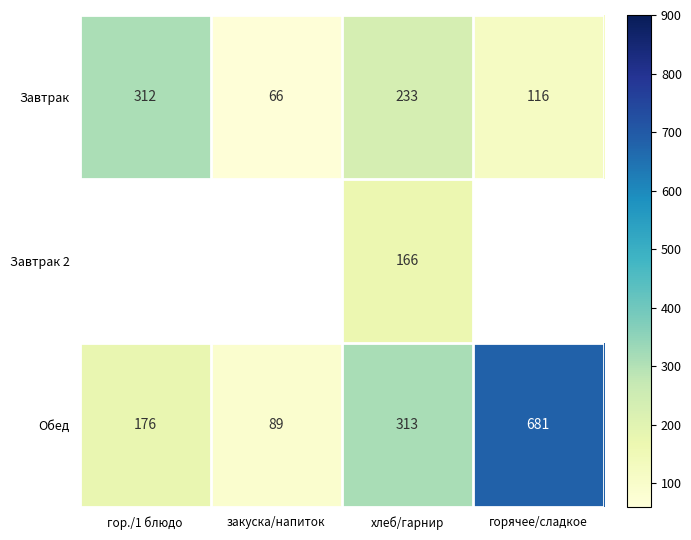

How many categories are shown in the chart?

4